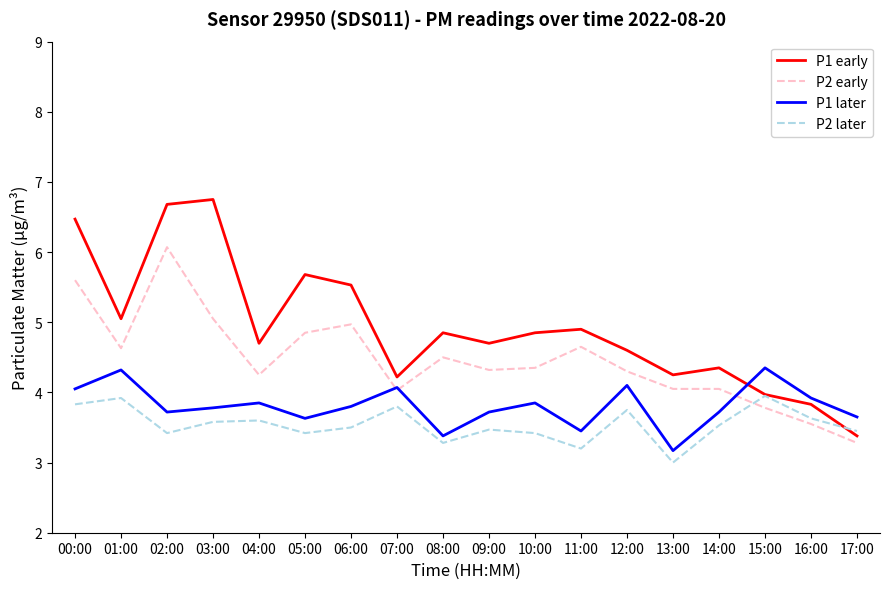

True or false: P2 later and P1 early cross at least once.

True